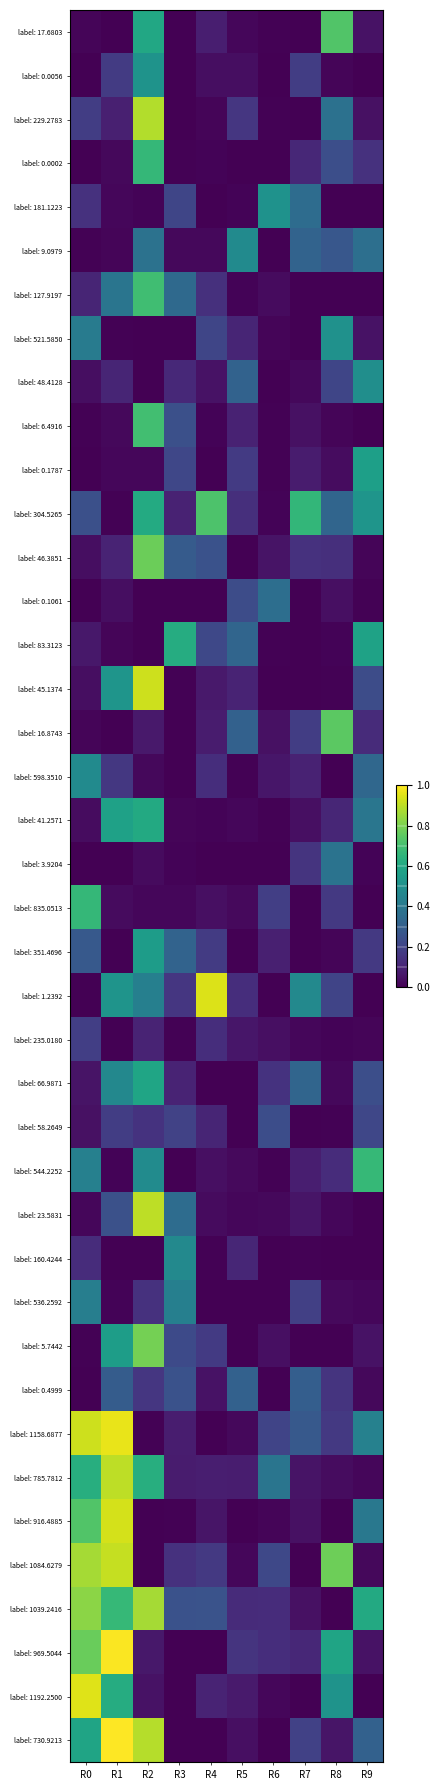

Between R6 and R9, which is larger?

R9